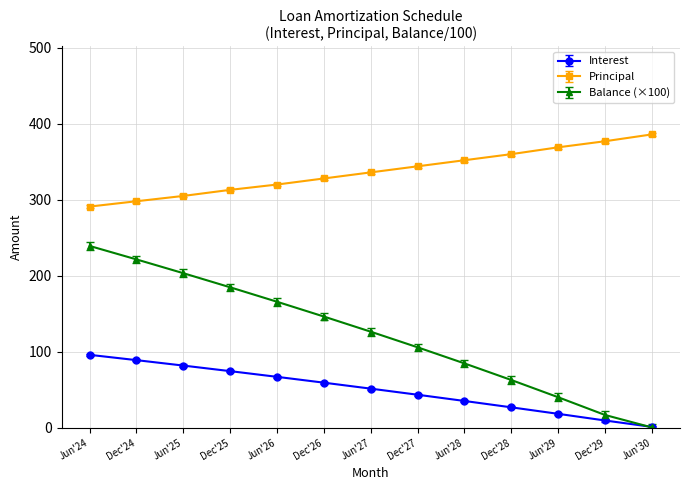

True or false: Principal has a value of 328.0 at Dec'26.

True